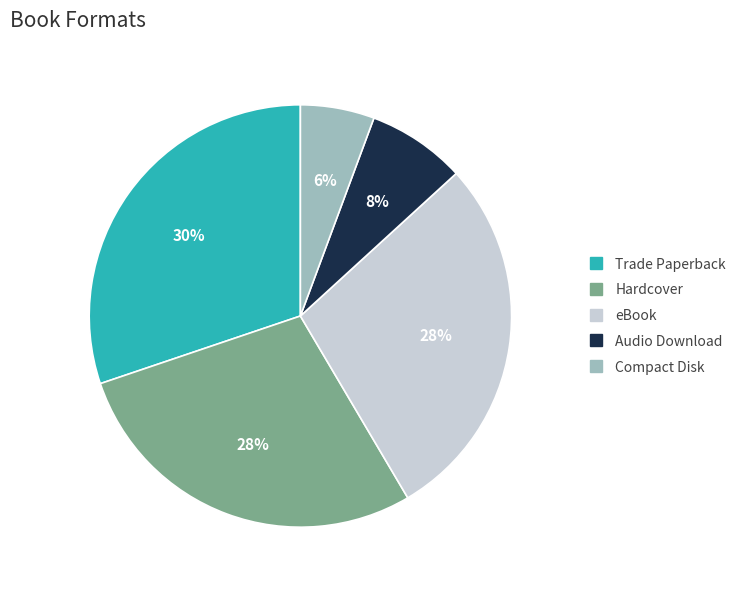

True or false: Hardcover accounts for 19% of the total.

False